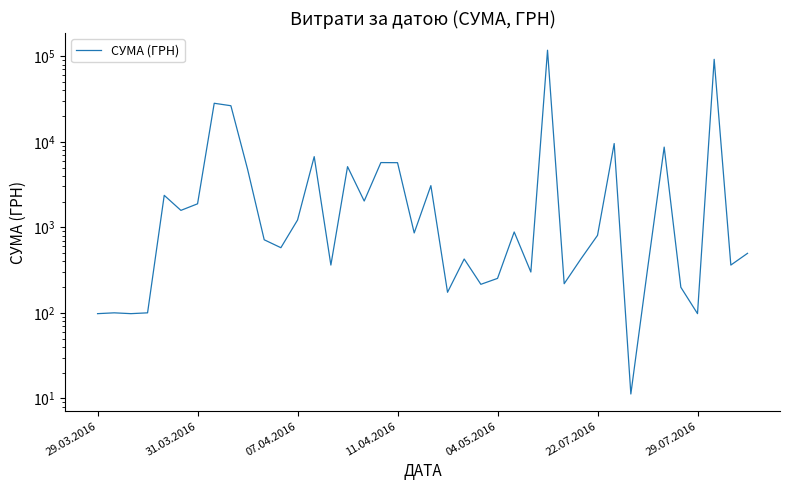

What is the ratio of the value at 30 to the value at 19?

0.9